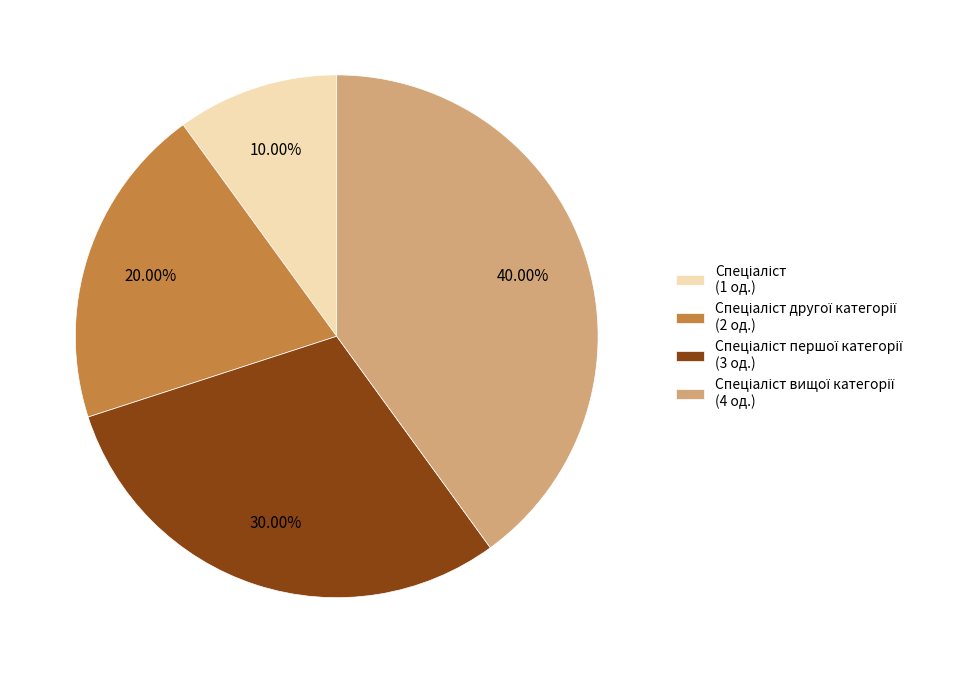

Does any single category account for the majority?

No